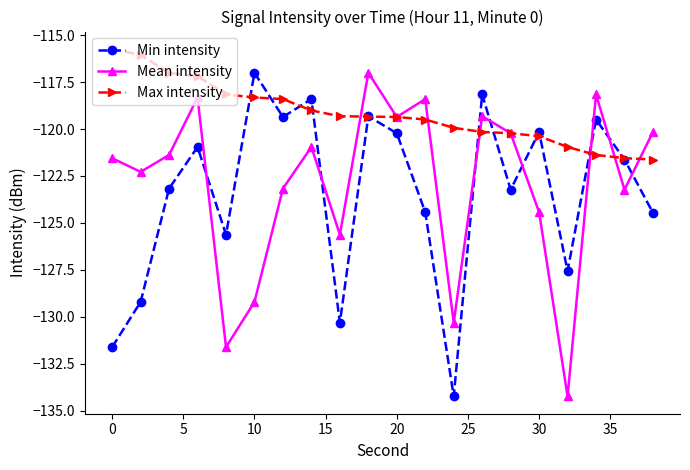

Which series has the largest total across all categories?

Max intensity